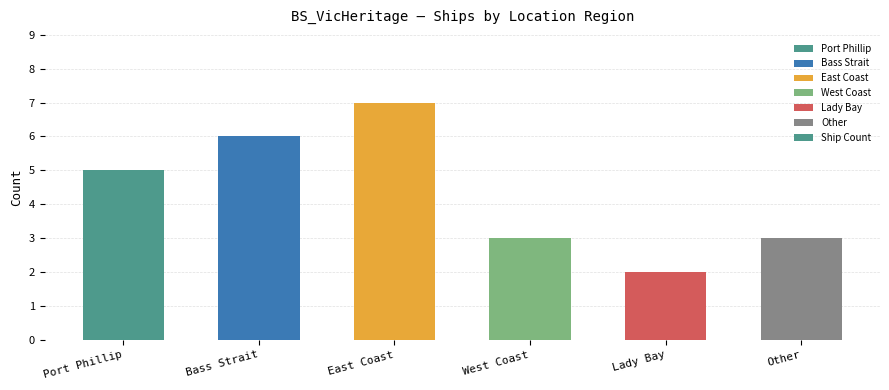

Reading left to right, list all the values displayed in this chart.

5	6	7	3	2	3